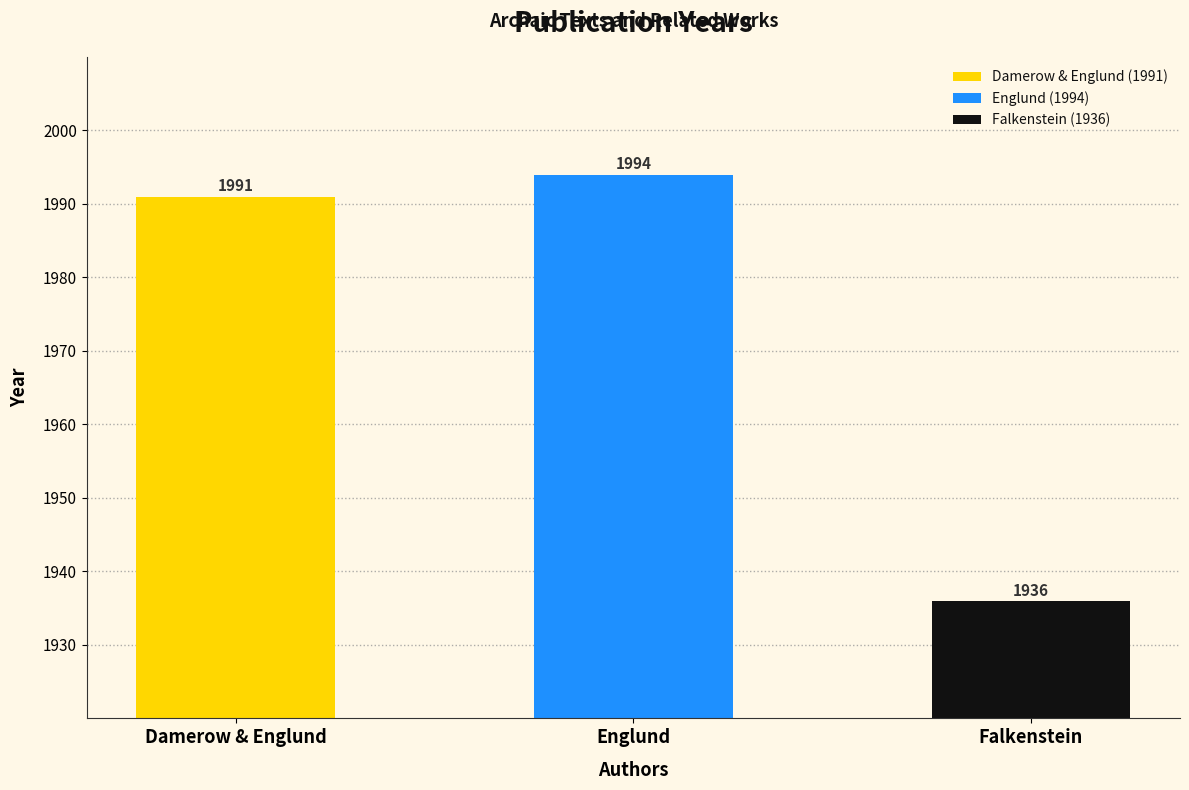

Between Falkenstein and Englund, which is larger?

Englund